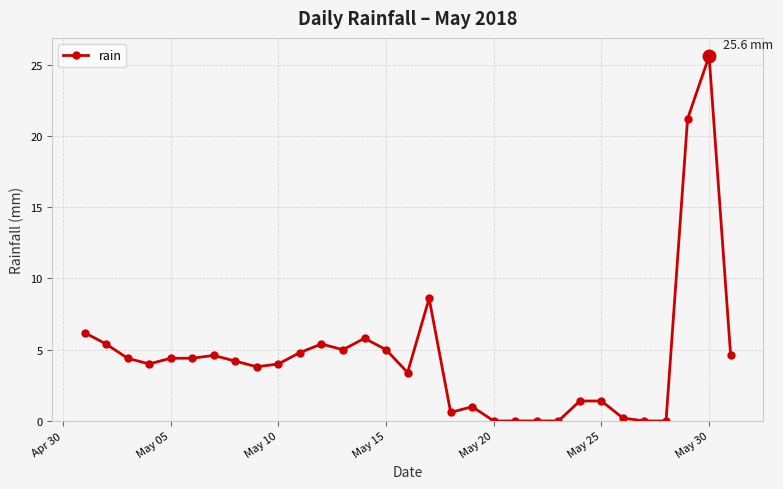

True or false: there are more than 2 points higher than both neighbors.

True